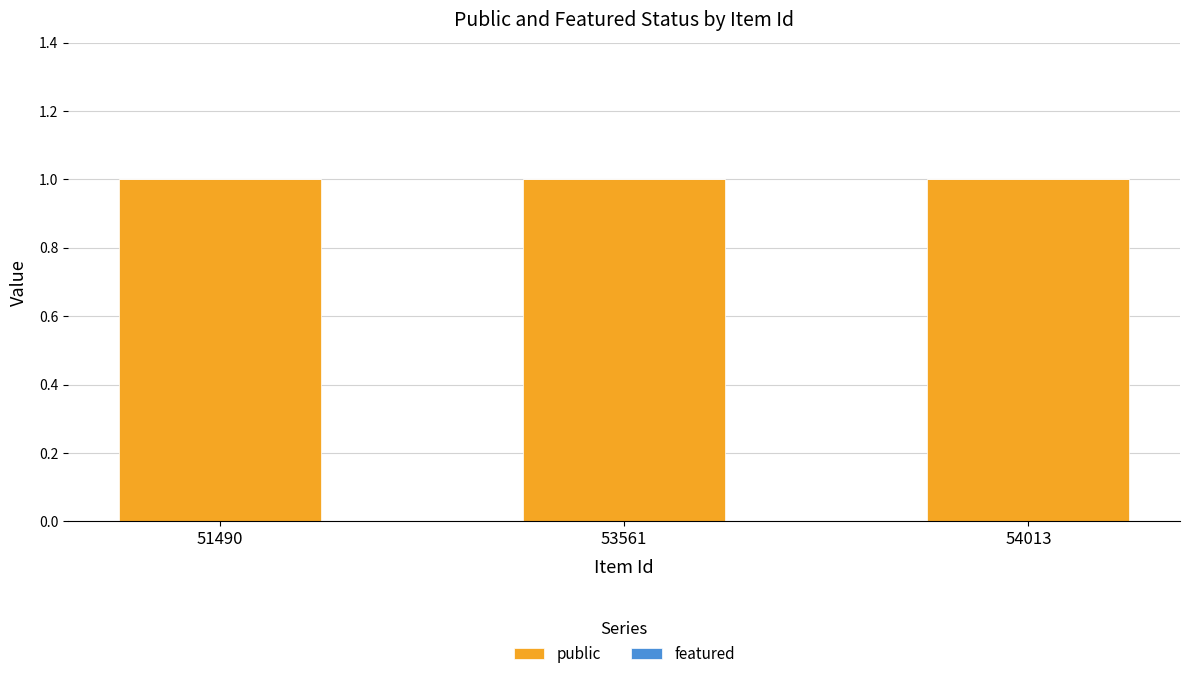

Which category has the highest value across all series?

51490